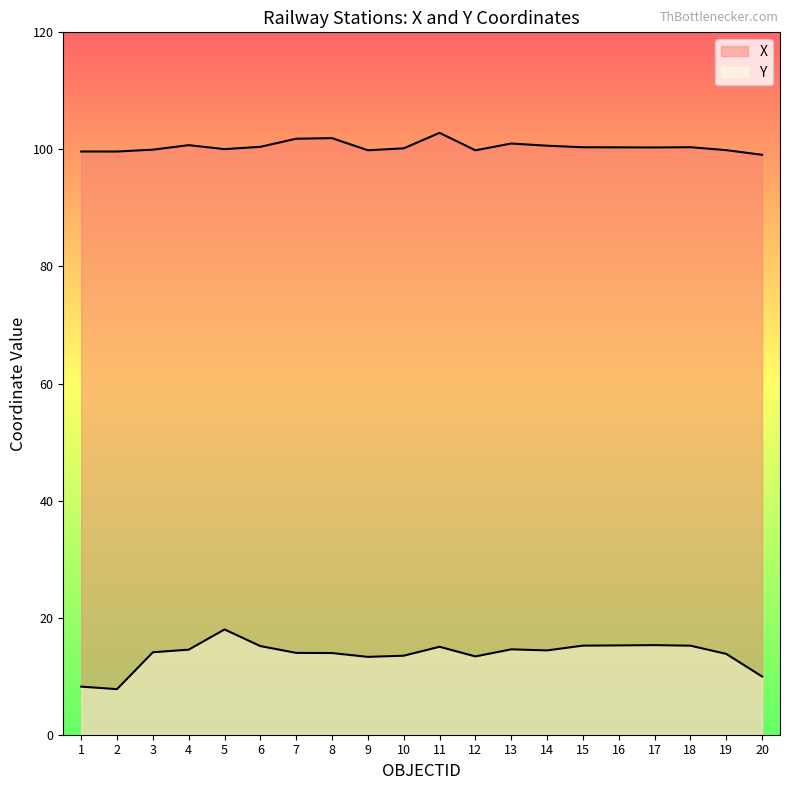

The X series shows 37.8 at 13. True or false?

False